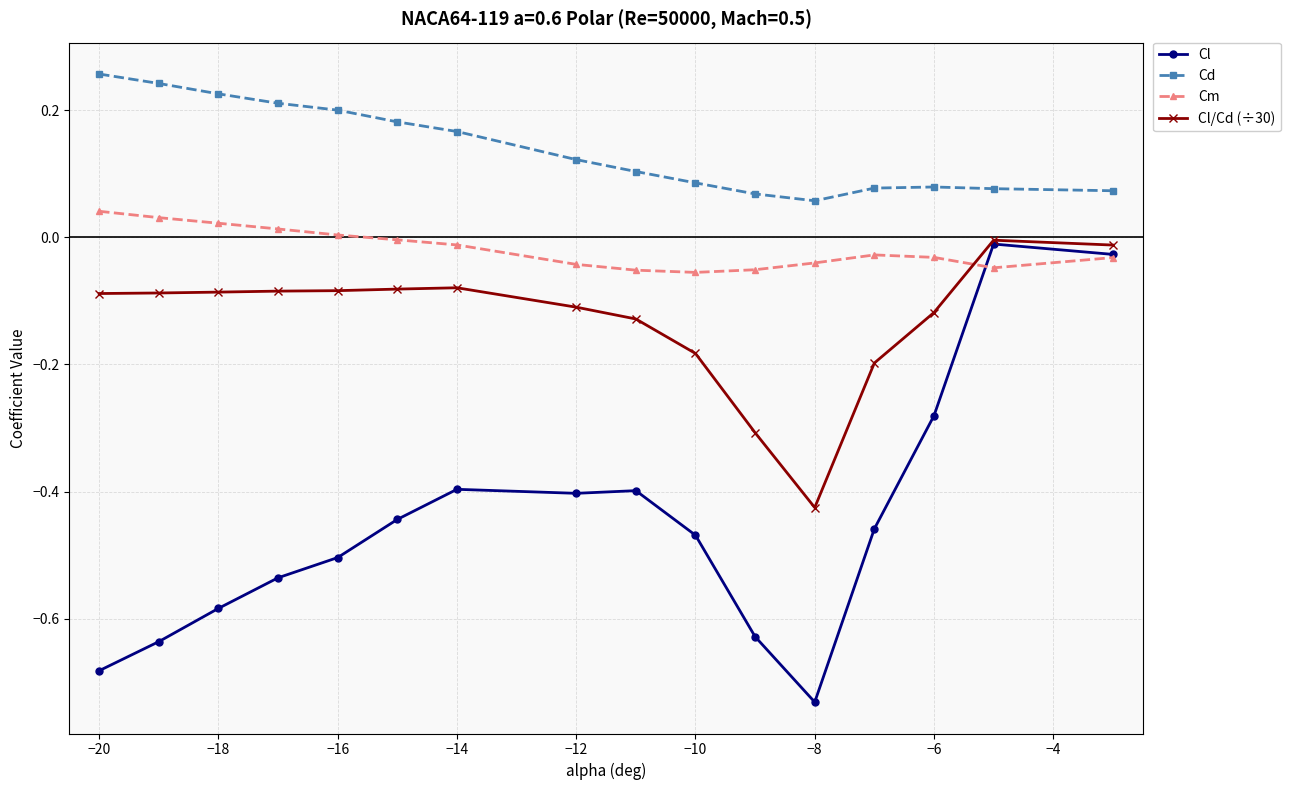

True or false: Cd and Cl/Cd (÷30) intersect in this chart.

False